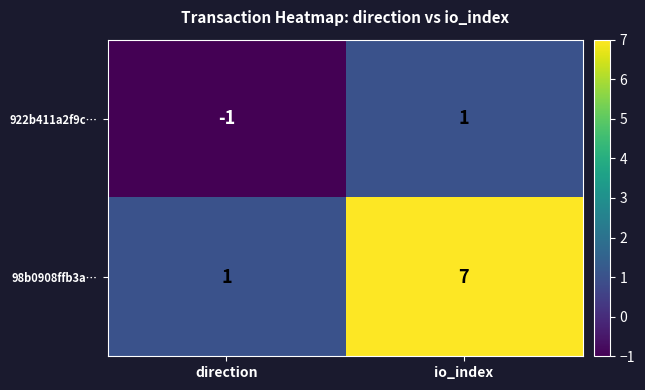

Reading left to right, transcribe all the data shown in this chart.

922b411a2f9c…: direction=-1	io_index=1
98b0908ffb3a…: direction=1	io_index=7